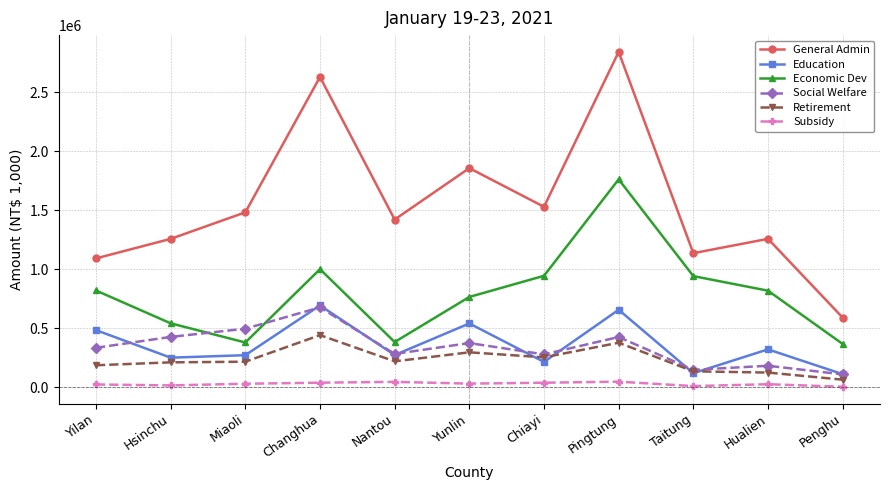

Which series has the largest range (max minus min)?

General Admin